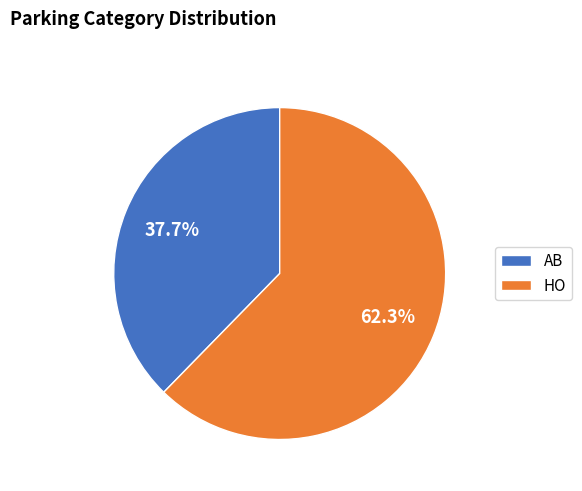

True or false: AB accounts for 64% of the total.

False